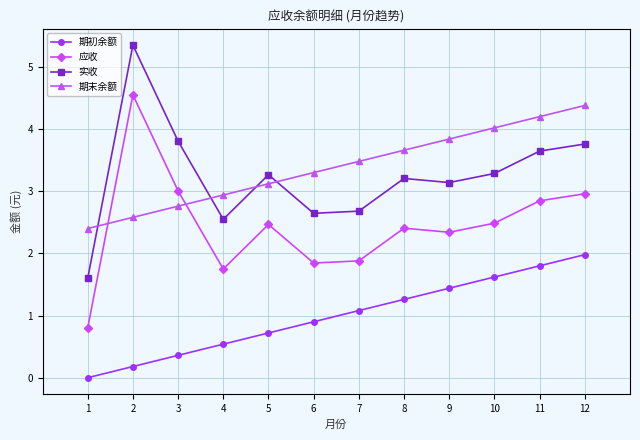

What is the difference between the 期末余额 values at 12 and 6?

1.1